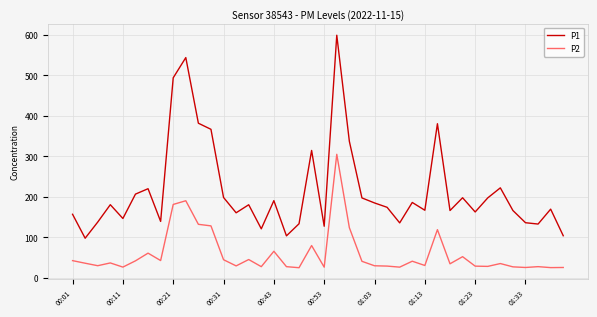

True or false: P1 and P2 cross at least once.

False